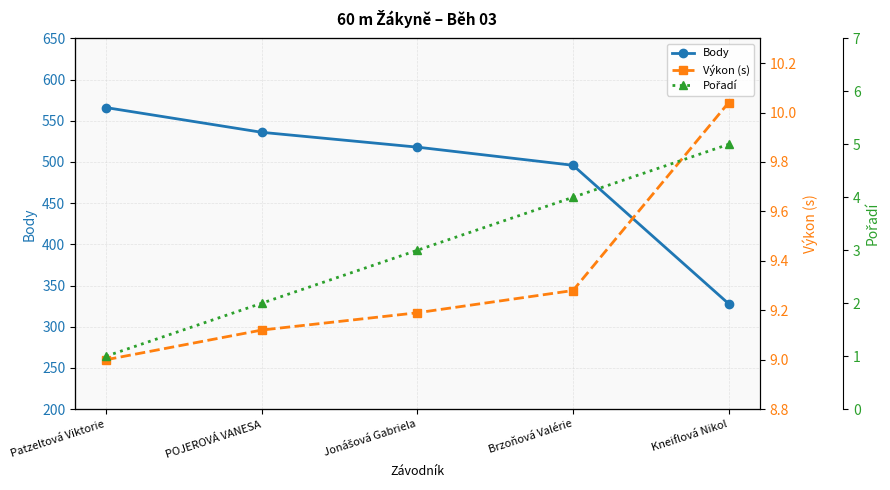

True or false: Pořadí and Body intersect in this chart.

False